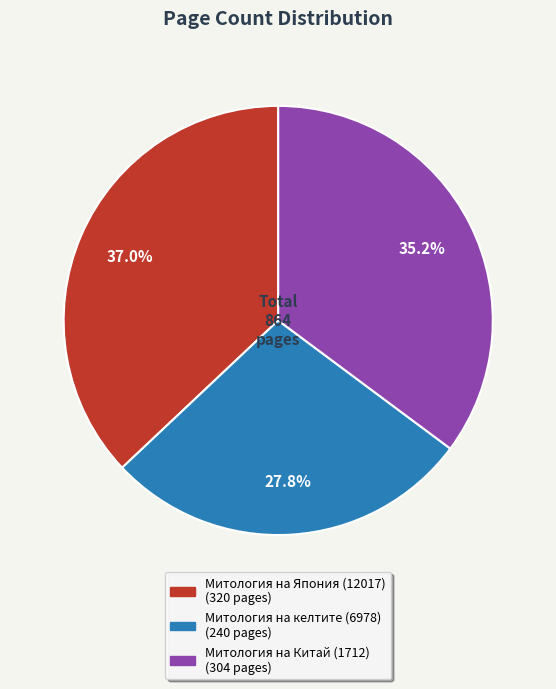

True or false: Митология на Япония (12017) accounts for 29% of the total.

False